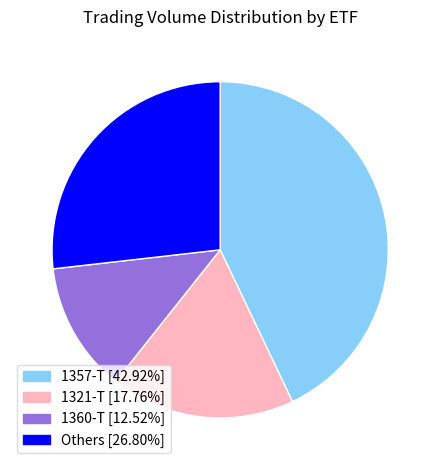

Do 1357-T [42.92%] and Others [26.80%] together represent more than half of the pie?

Yes